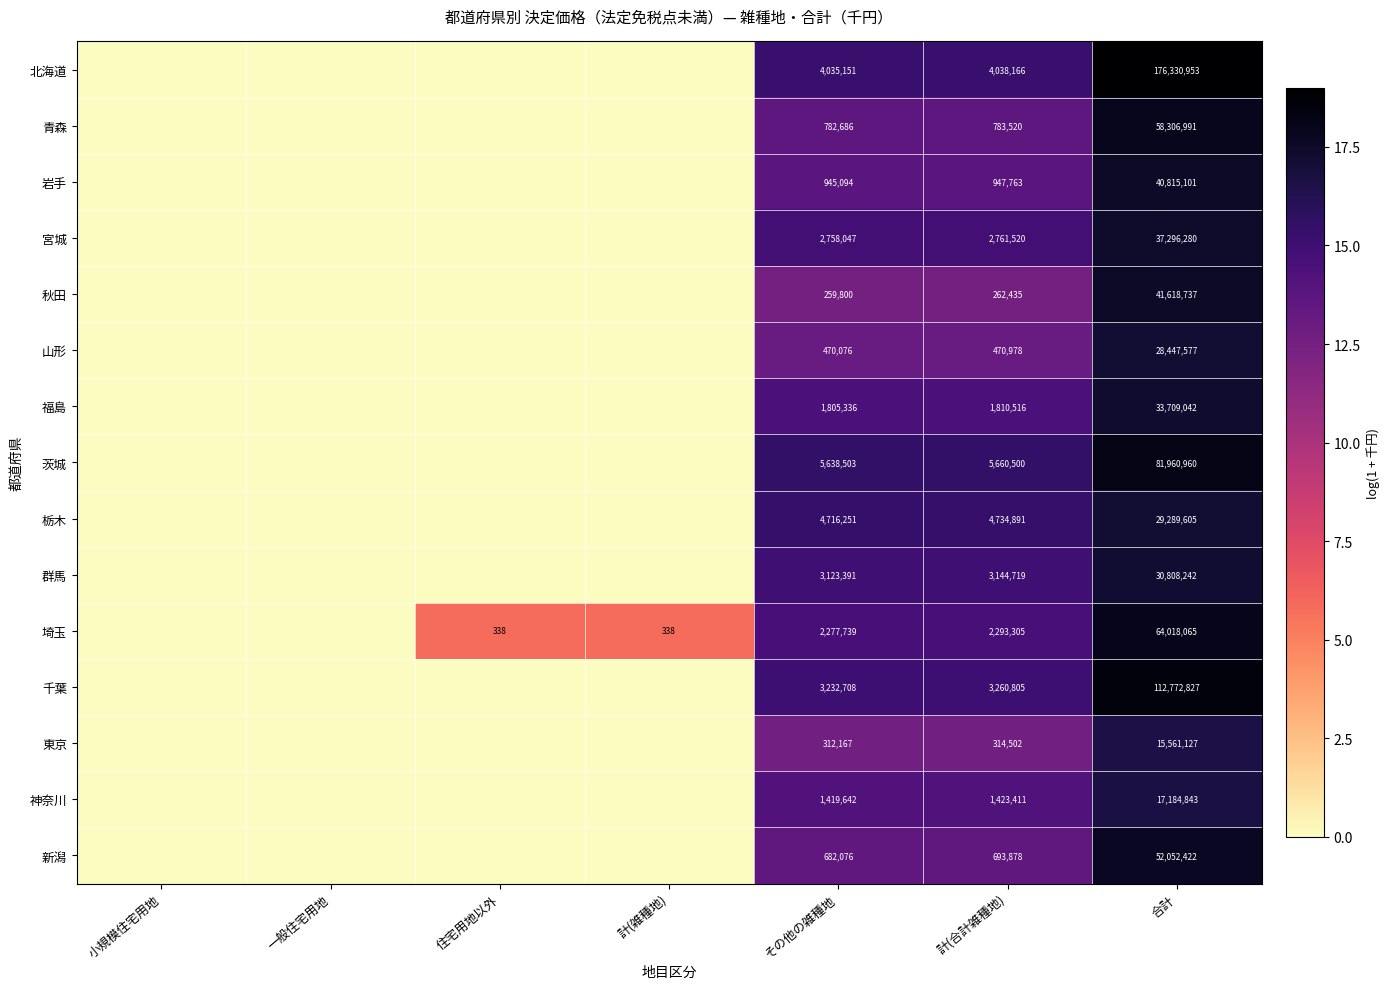

True or false: 群馬 has a value of 54063161 at 合計.

False